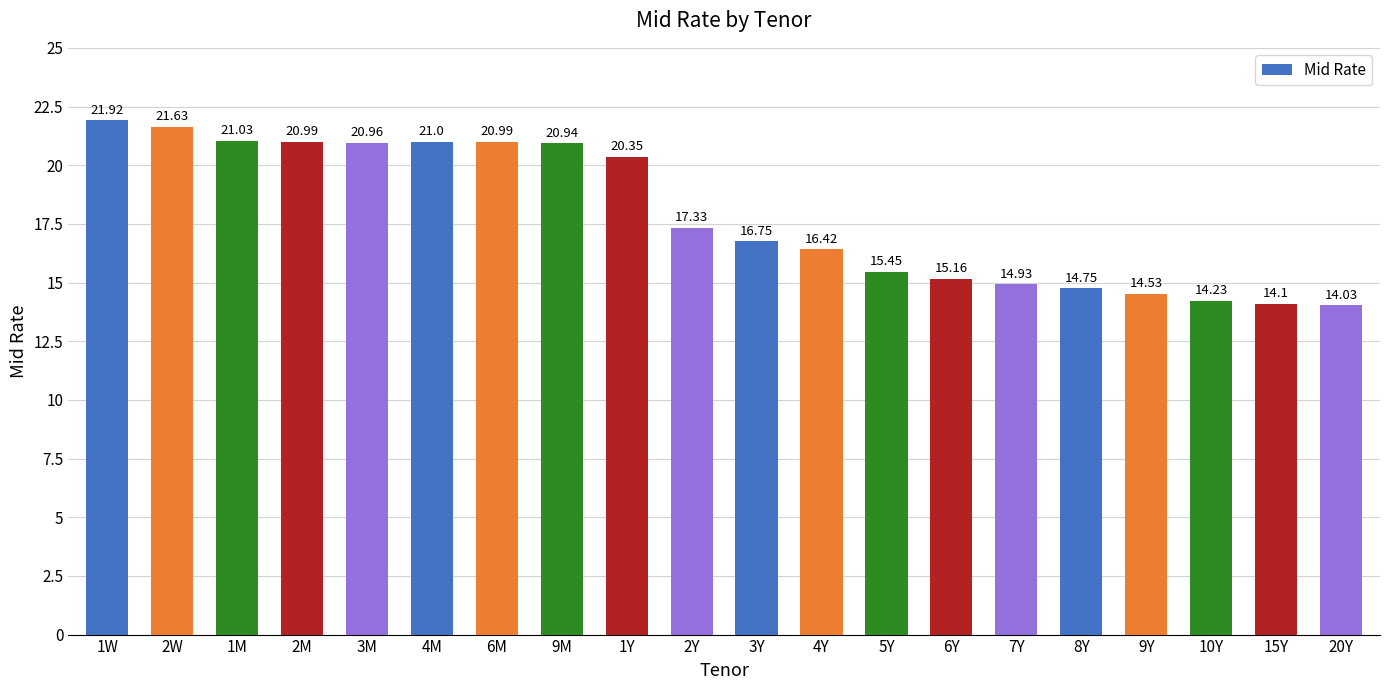

What is the difference between the second highest and second lowest values?

7.5